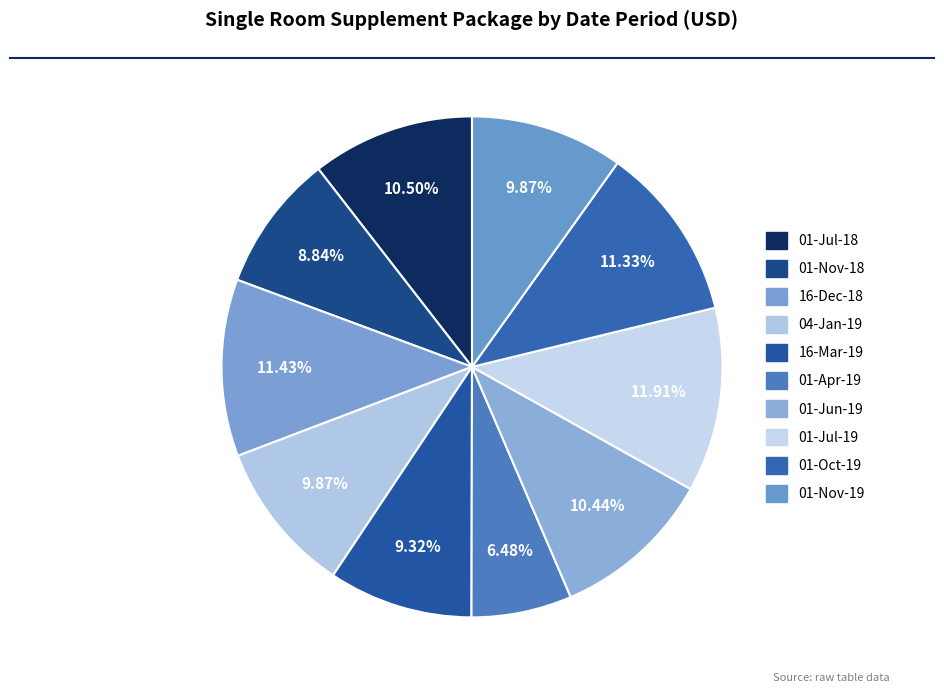

To the nearest percent, what portion does 04-Jan-19 represent?

10%